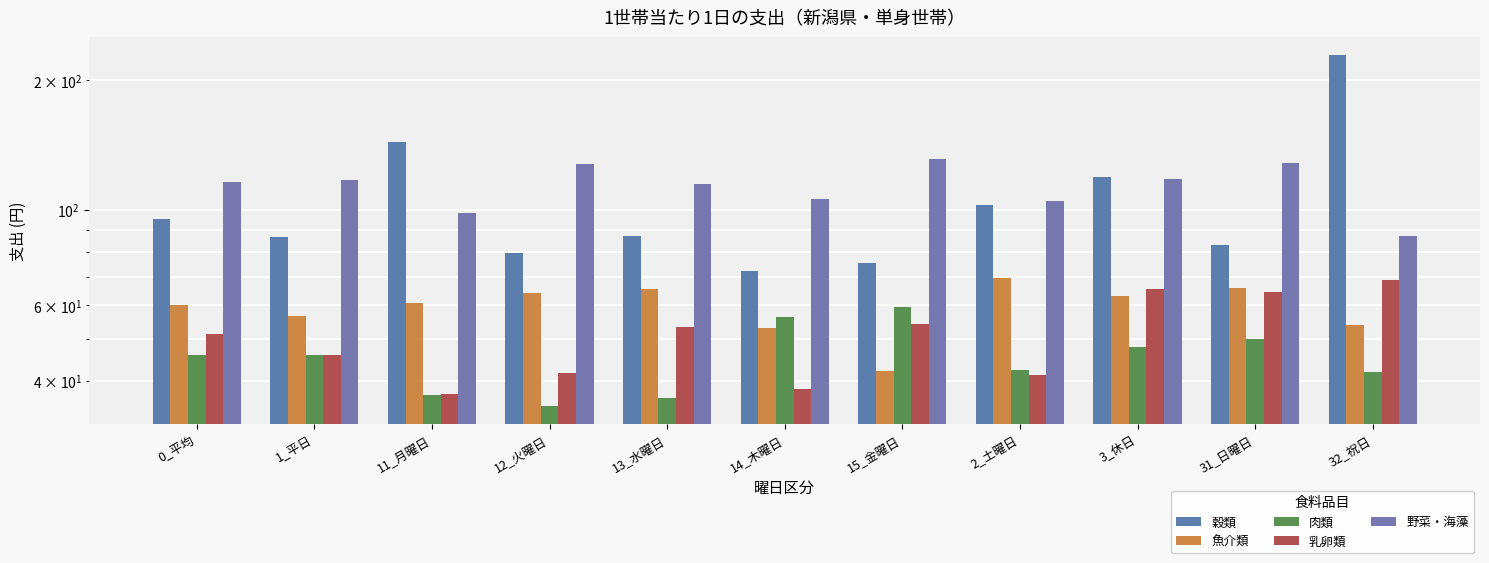

How many values in the 野菜・海藻 series exceed 115?

7